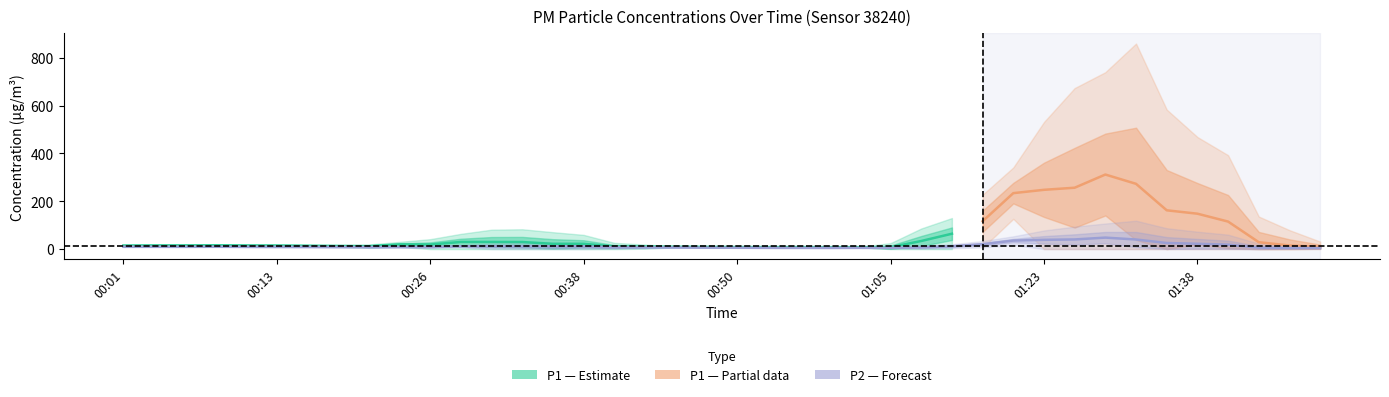

How many data points in P2 are less than 8?

19